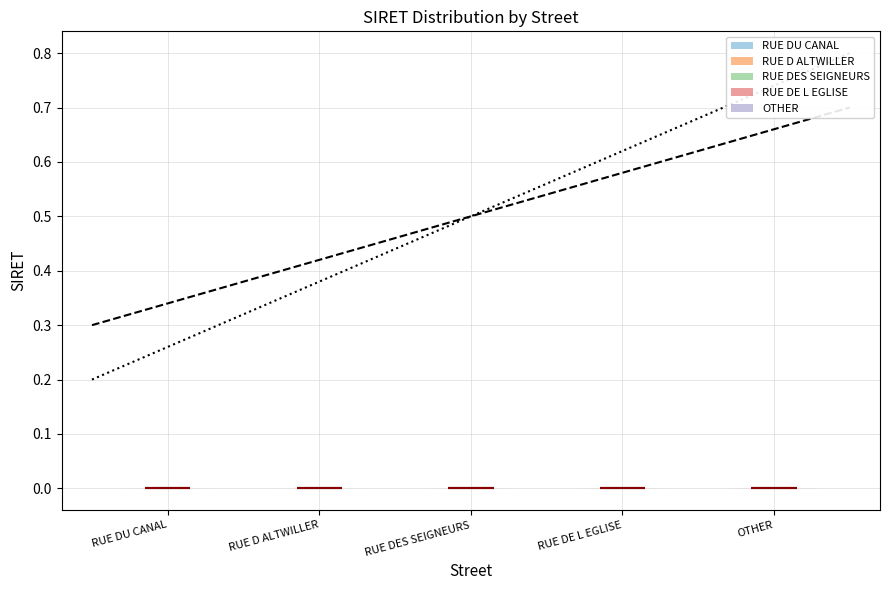

Where does the median line of the violin for RUE D ALTWILLER sit on the y-axis? The values are not printed on the chart, so give them approximately, as read against the axis.

0